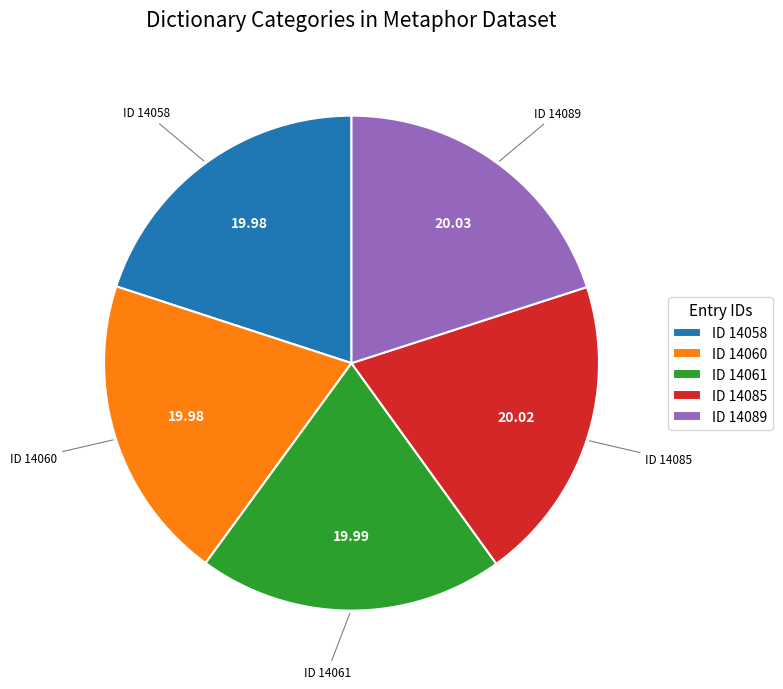

Is the sum of ID 14058 and ID 14089 greater than half?

No